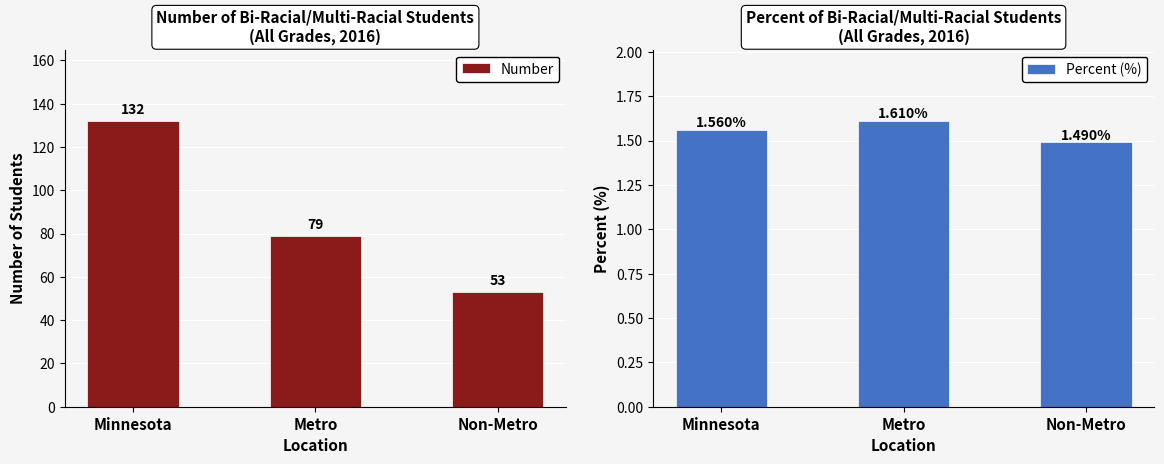

Rank the categories by Percent (%) value from lowest to highest.

Non-Metro, Minnesota, Metro